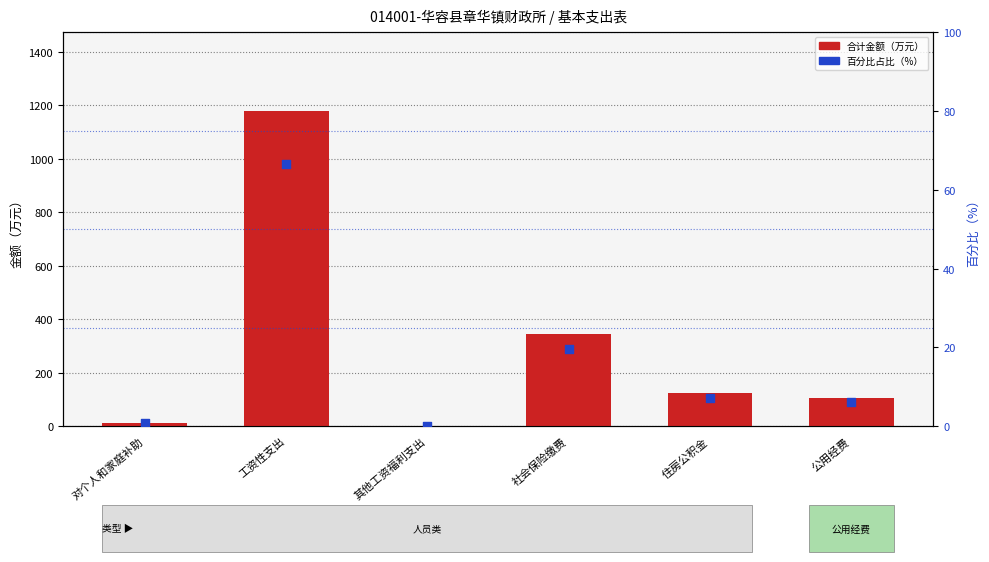

Is the value of 百分比占比 at 公用经费 greater than the value of 合计金额 at 工资性支出?

No